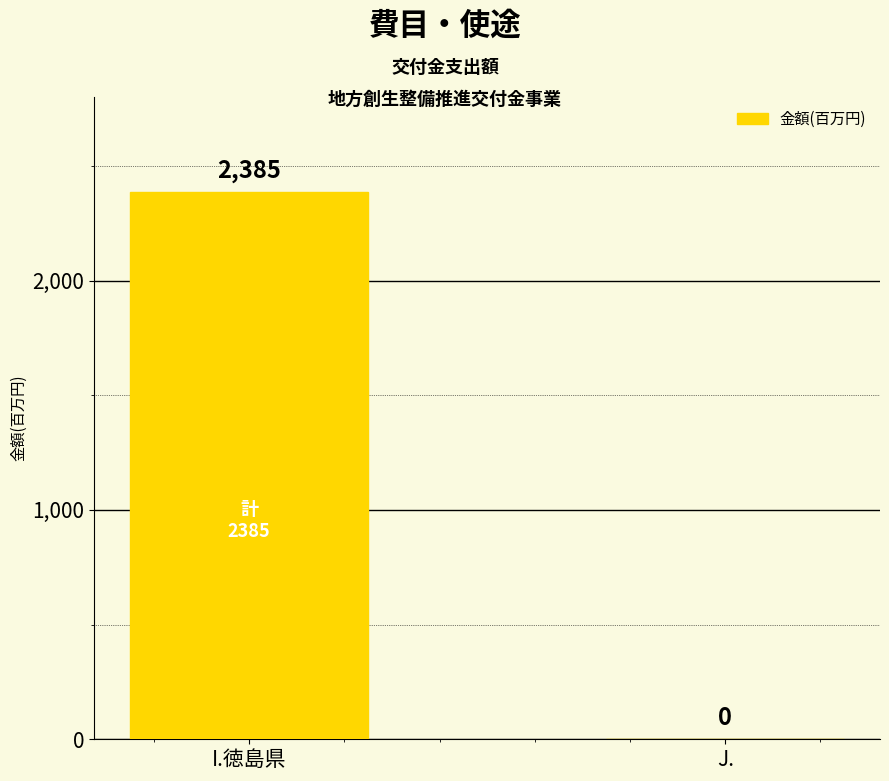

Reading left to right, list all the values displayed in this chart.

I.徳島県=2385	J.=0